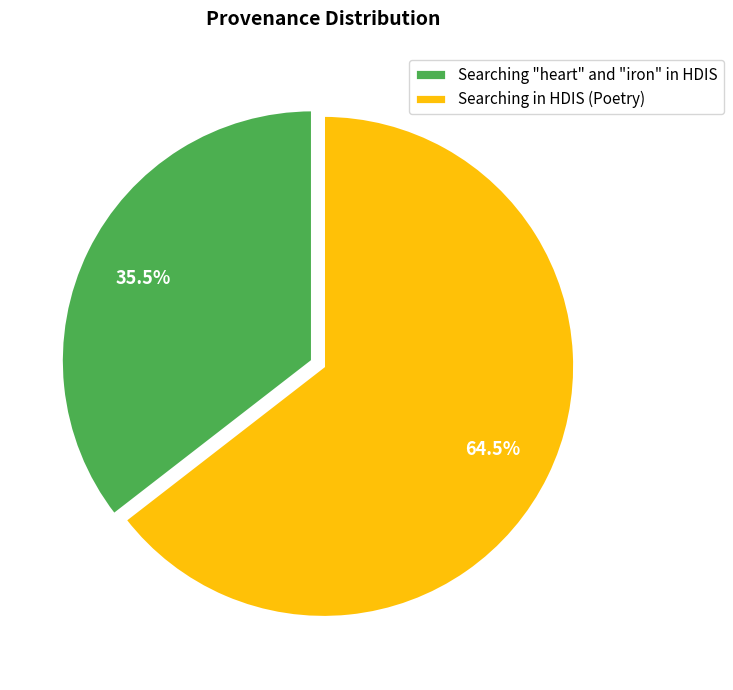

Between Searching "heart" and "iron" in HDIS and Searching in HDIS (Poetry), which is larger?

Searching in HDIS (Poetry)